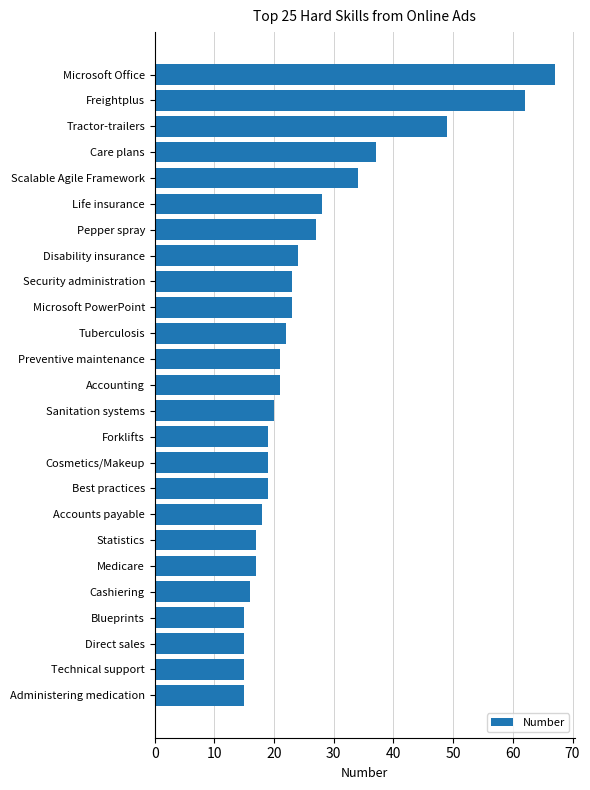

What is the sum of all values?

643